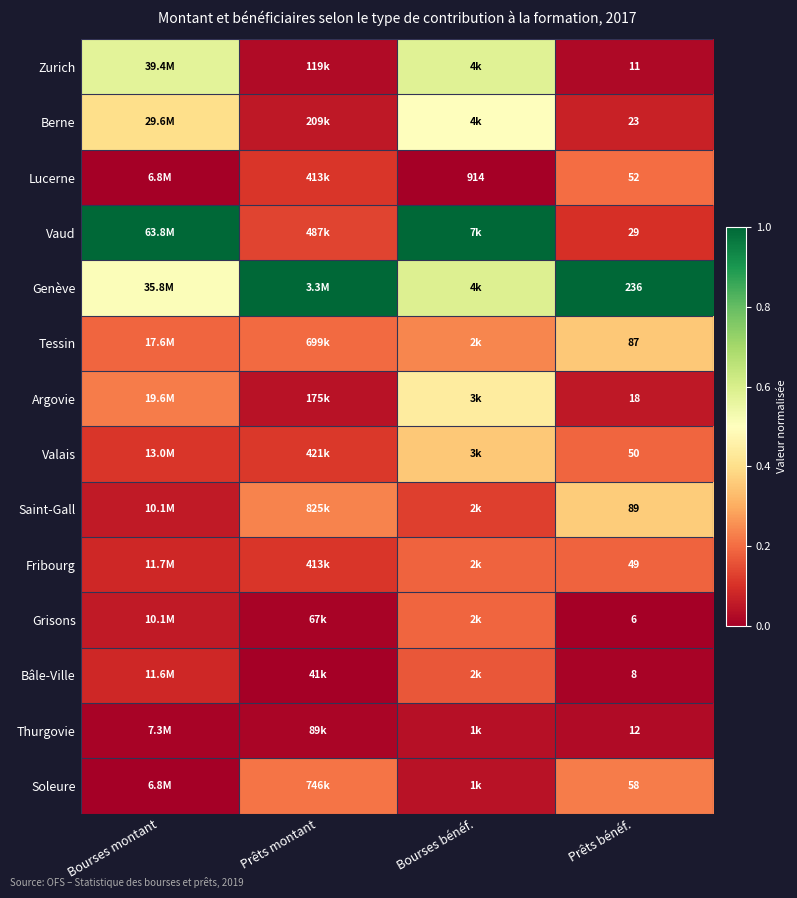

Rank the series at Prêts bénéf. from lowest to highest value.

Grisons, Bâle-Ville, Zurich, Thurgovie, Argovie, Berne, Vaud, Fribourg, Valais, Lucerne, Soleure, Tessin, Saint-Gall, Genève